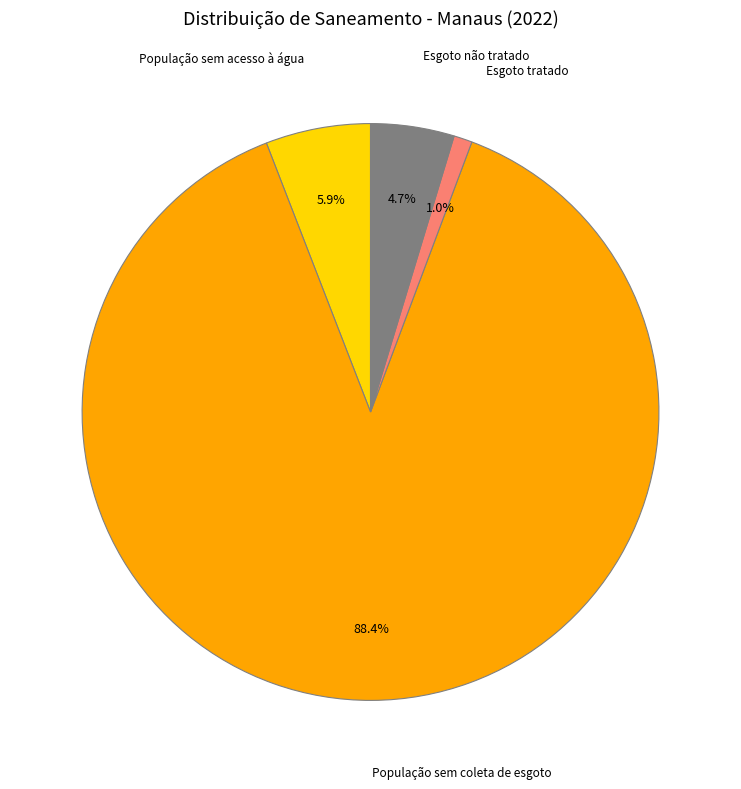

Is there any slice that represents more than half of the pie?

Yes